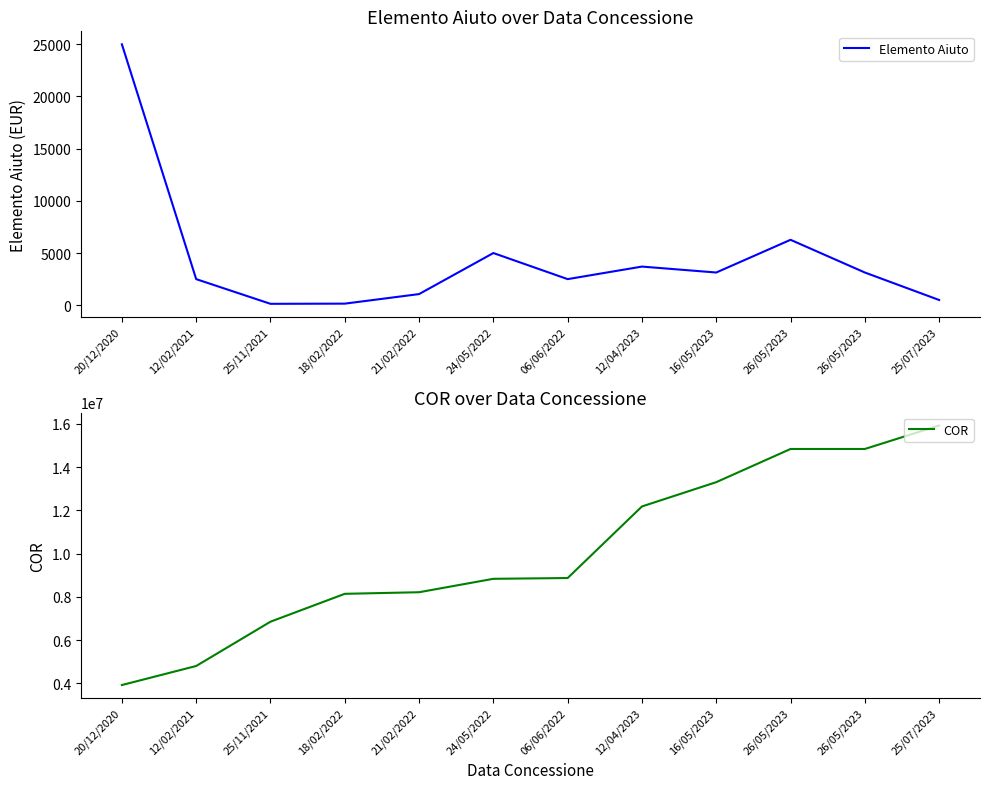

Does the chart have visible grid lines?

No